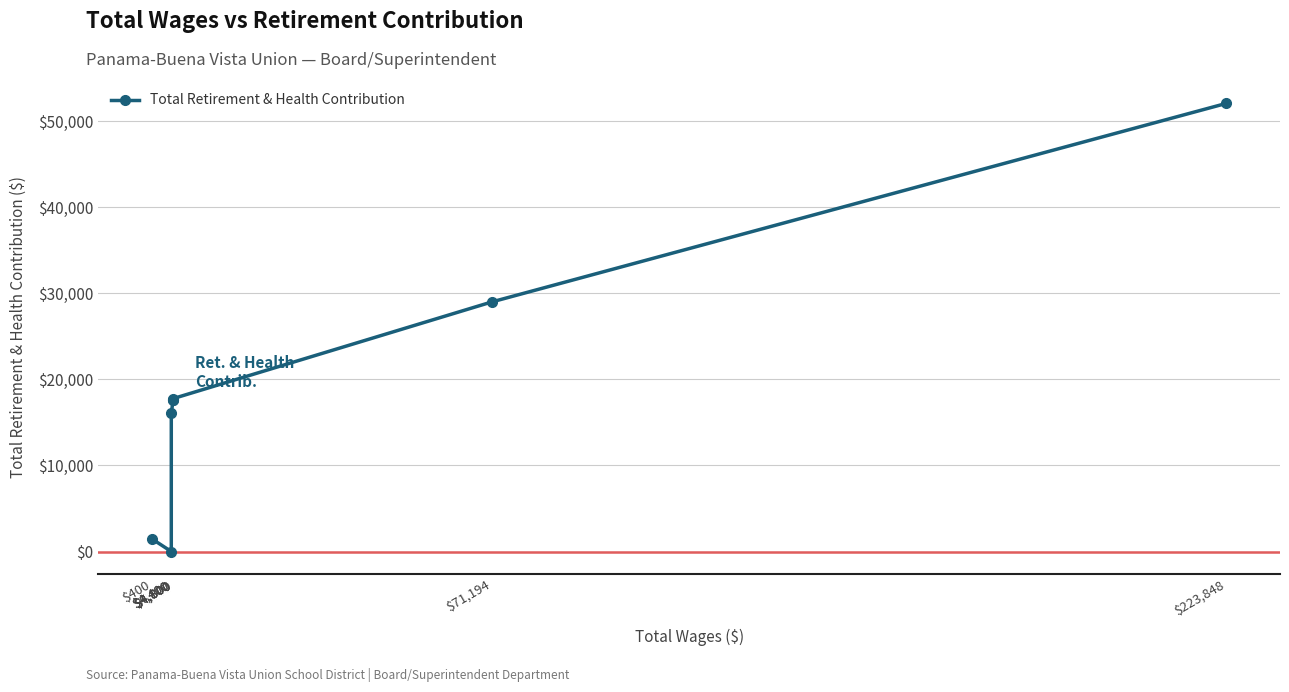

List the labels in order of value, largest first.

$223,848, $71,194, $4,800, $4,800, $4,800, $4,400, $400, $4,400